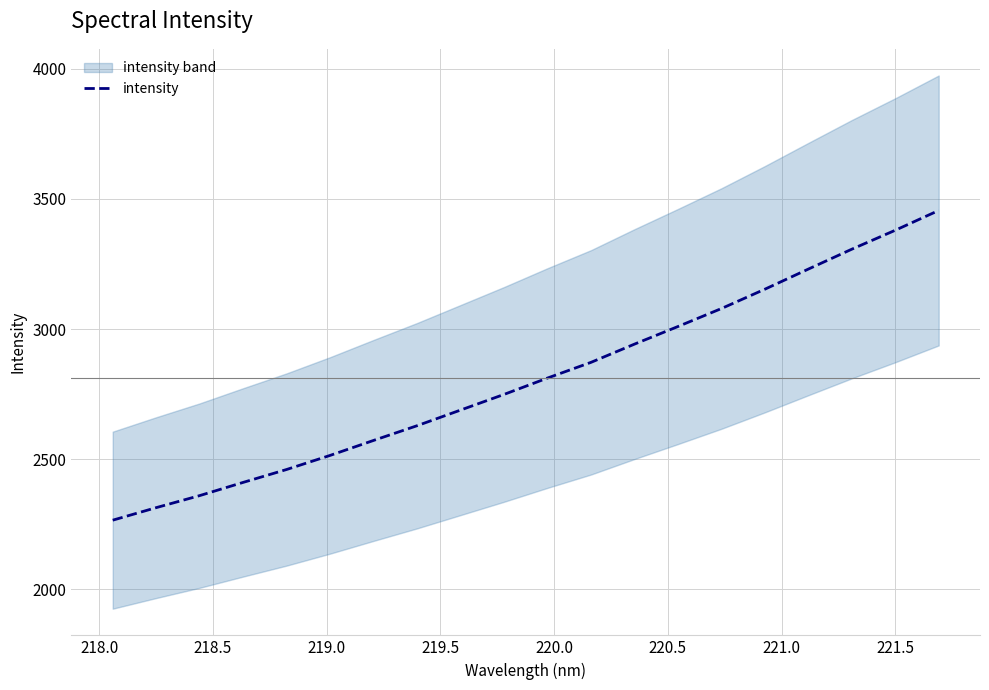

Reading left to right, what are all the values shown in this chart?

2266.1	2314.2	2360.5	2411.2	2460.8	2514.9	2572.5	2629.0	2689.0	2749.2	2812.0	2872.3	2942.2	3009.8	3078.9	3153.1	3230.3	3306.7	3379.4	3455.3